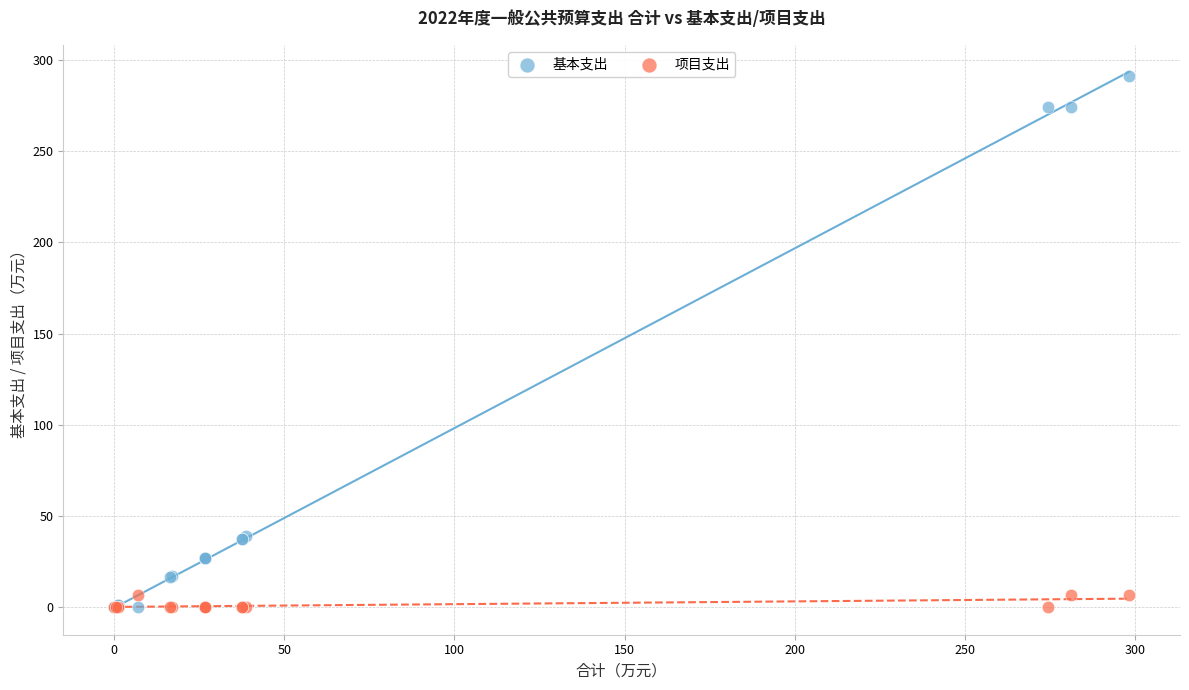

What is the X range (max minus min) for the scatter plot?

298.2